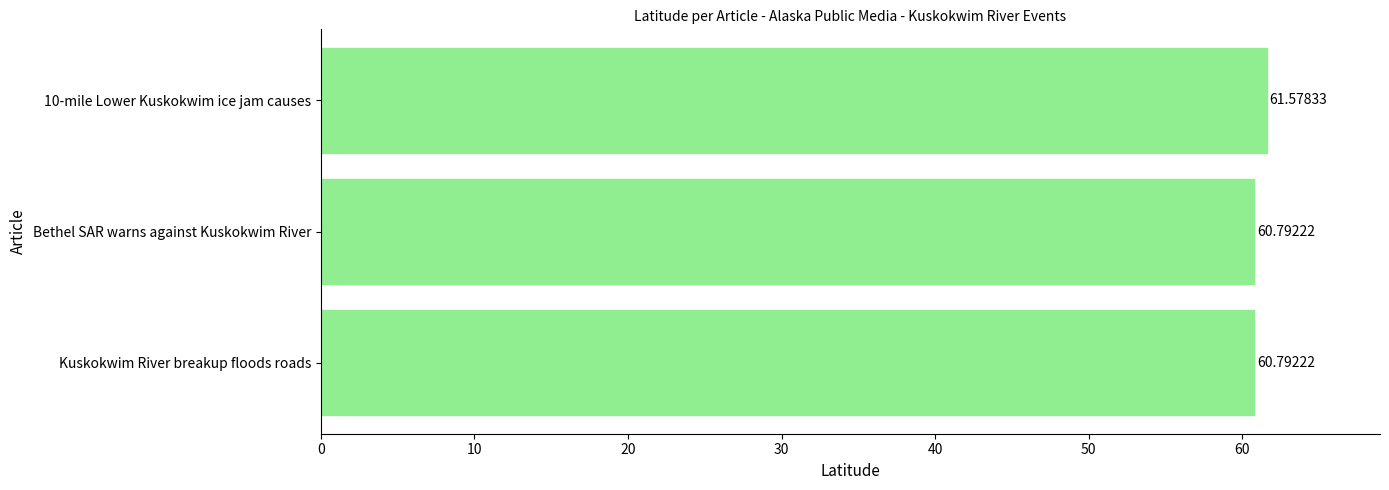

What is the ratio of the value at 10-mile Lower Kuskokwim ice jam causes to the value at Bethel SAR warns against Kuskokwim River?

1.0